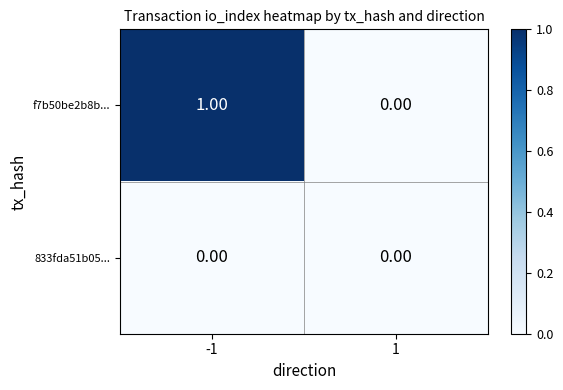

Rank the series at -1 from highest to lowest value.

f7b50be2b8b..., 833fda51b05...